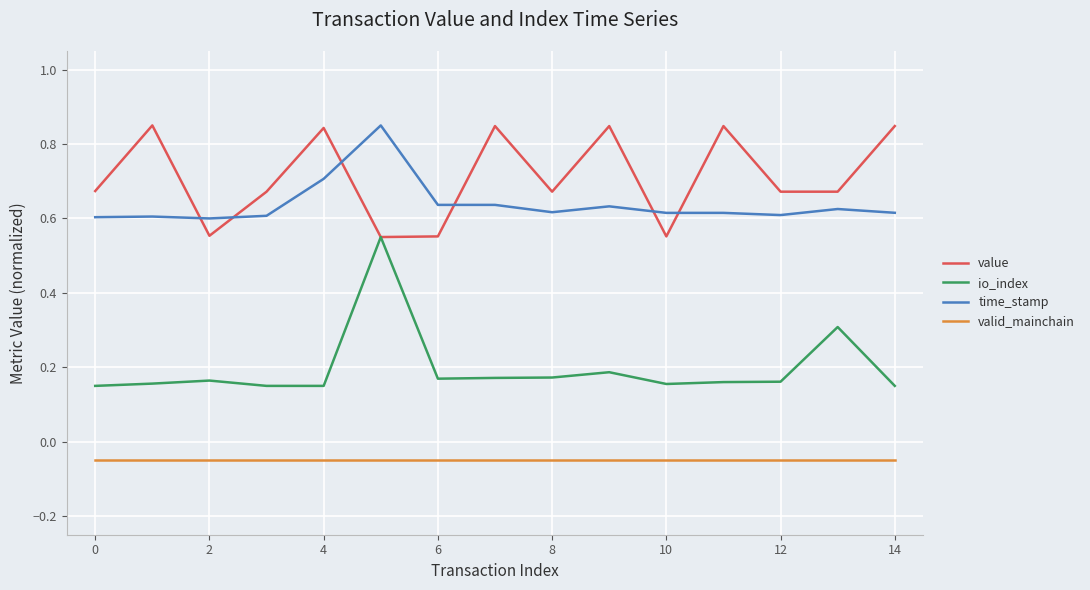

Which series has the widest spread of values?

io_index